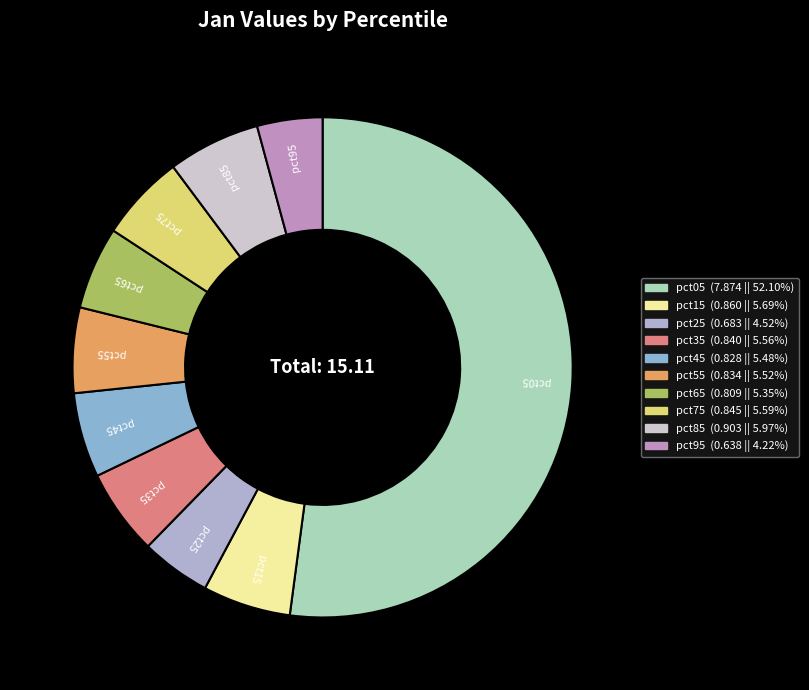

Which has a higher value, pct35 or pct25?

pct35